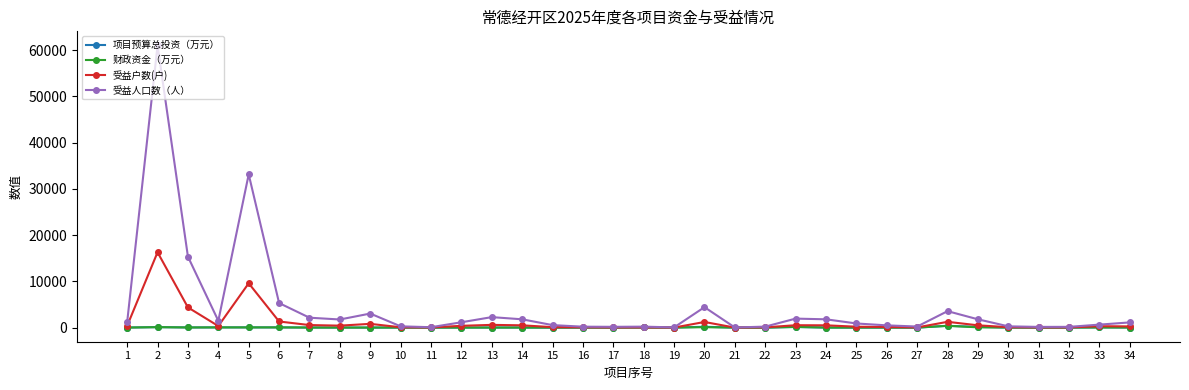

True or false: 项目预算总投资（万元） has more than 1 interior local peaks.

True